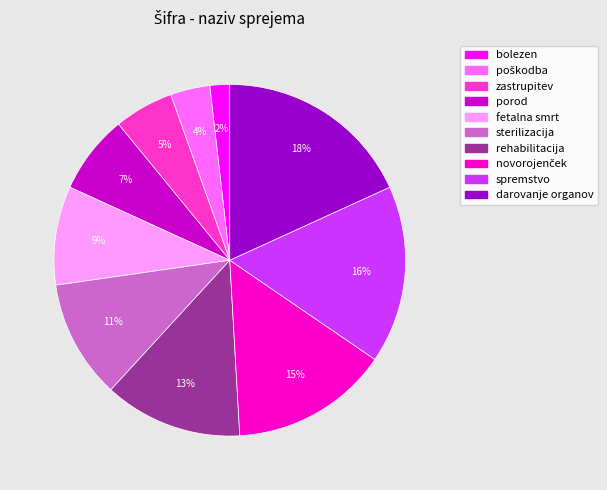

What percentage is the rehabilitacija slice, to the nearest percent?

13%